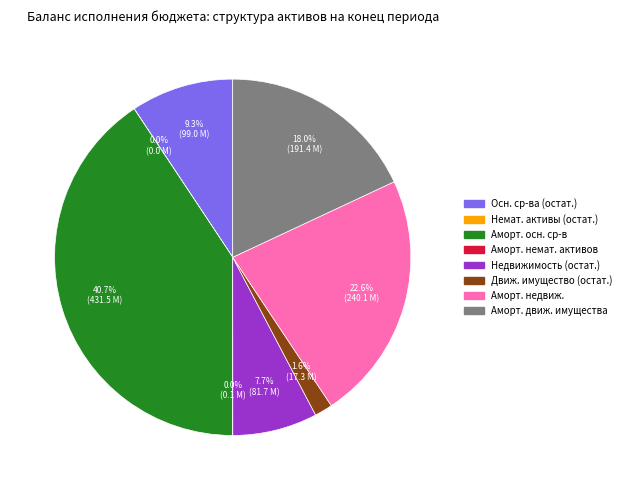

Is there any slice that represents more than half of the pie?

No